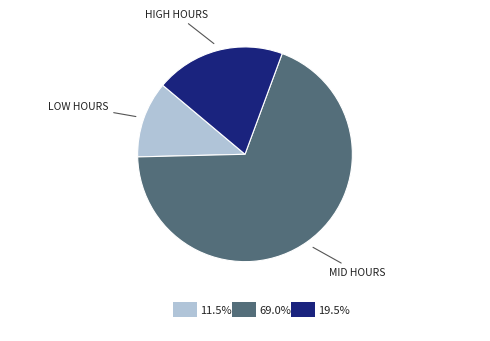

Is there any slice that represents more than half of the pie?

Yes